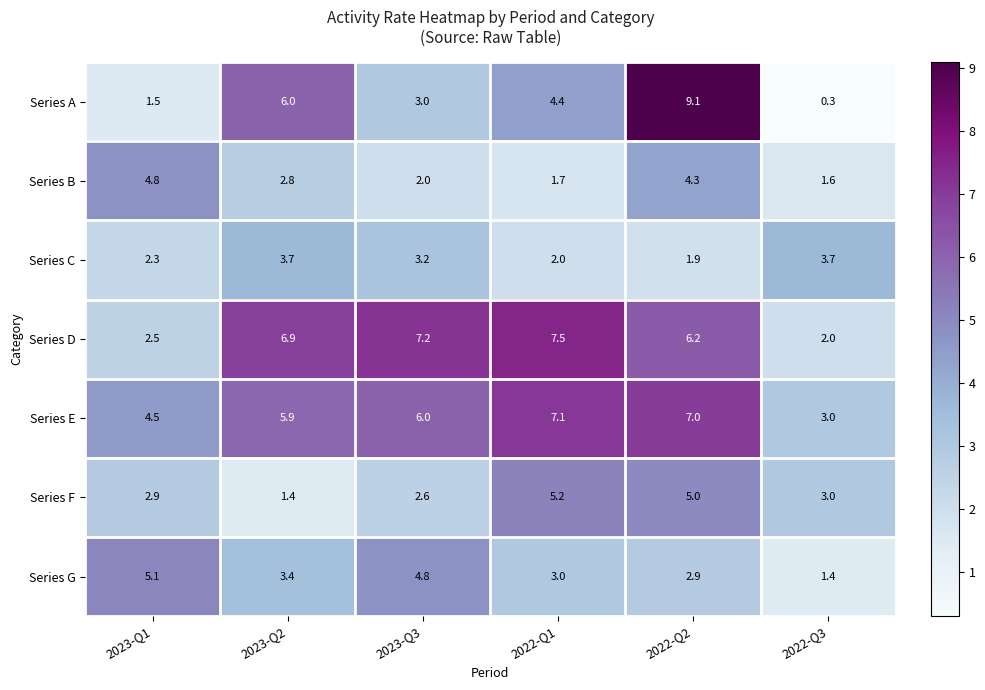

What is the difference between the second highest and minimum values in the Series G series?

3.4